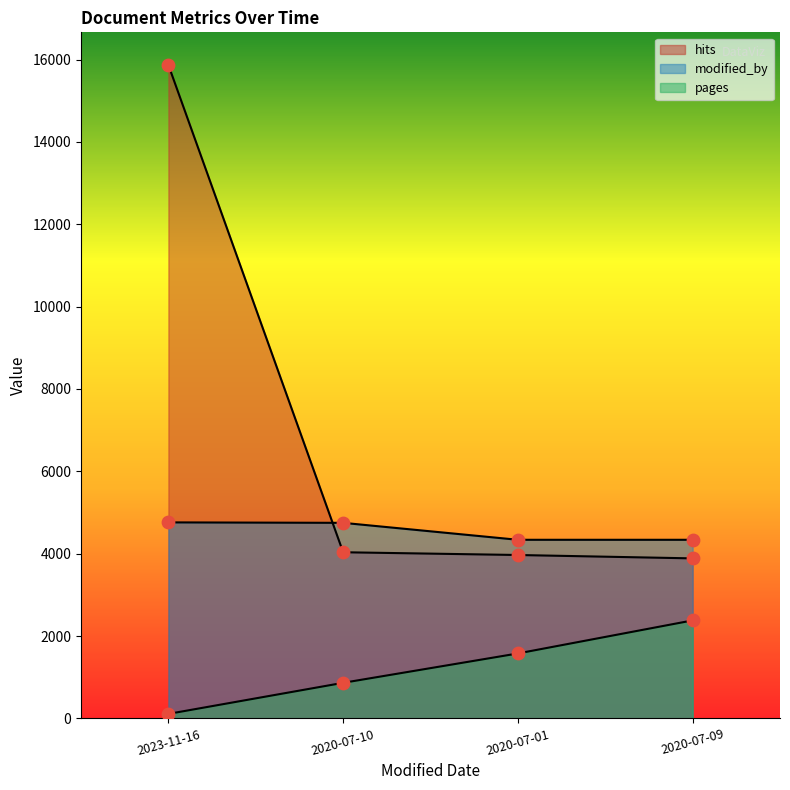

Is the value of modified_by at 2020-07-10 greater than the value of pages at 2020-07-10?

Yes